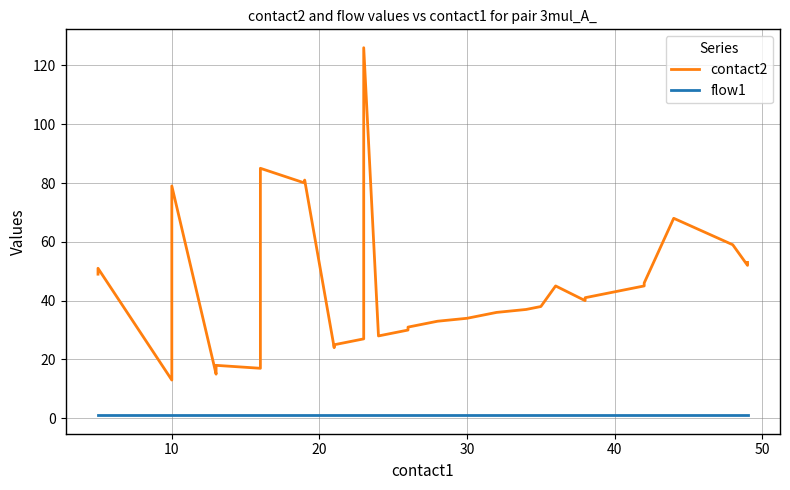

What is the smallest value displayed?

1